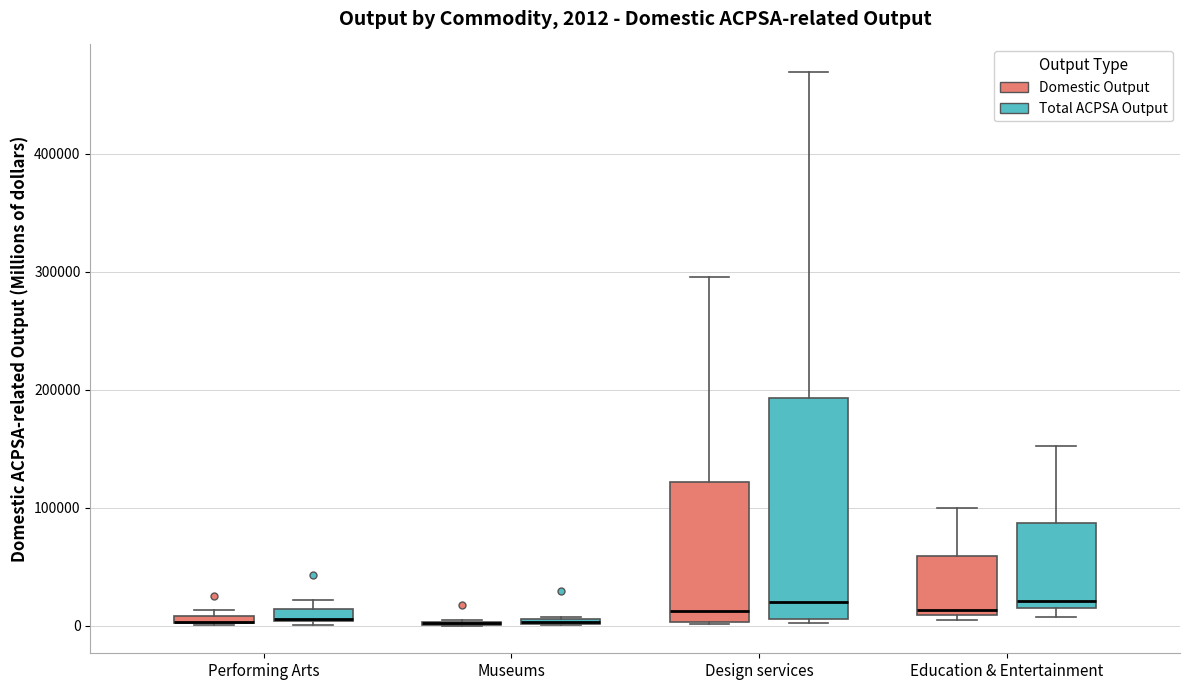

Which box is the tallest, from its lower edge to its upper edge?

Design services (Total ACPSA Output)